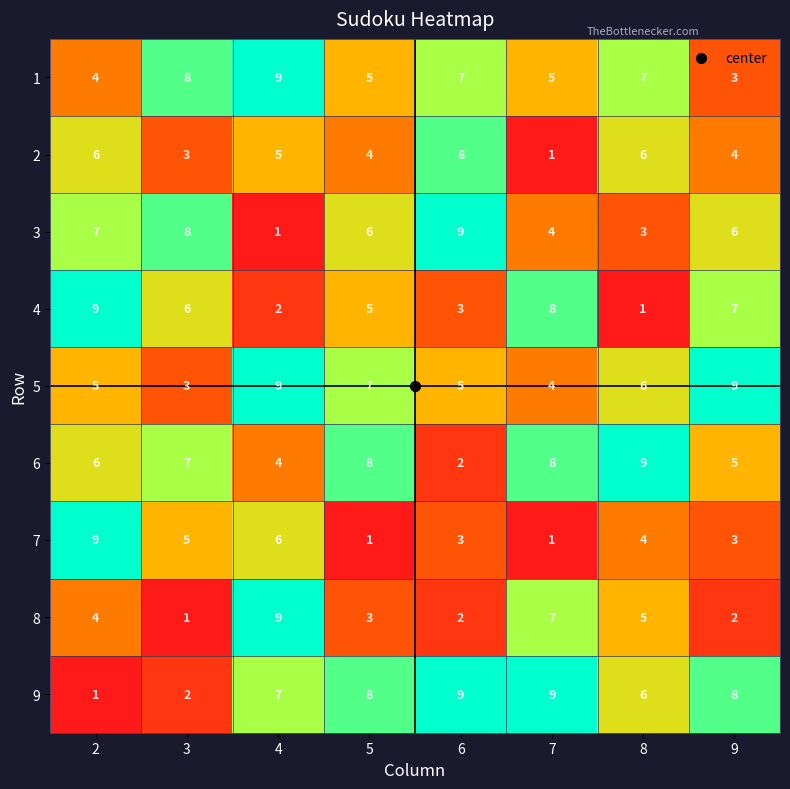

What is the sum of all 7 values?

32